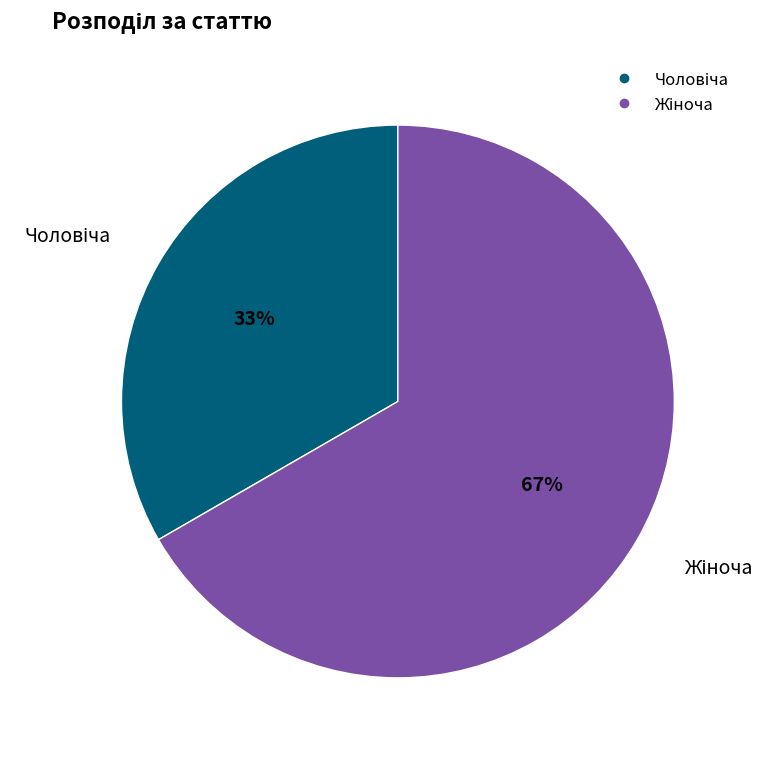

Does any single category account for the majority?

Yes